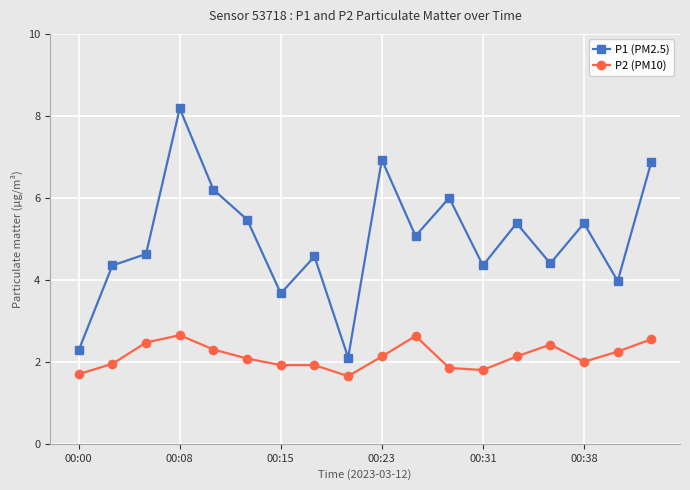

How many data points does each series have?

18